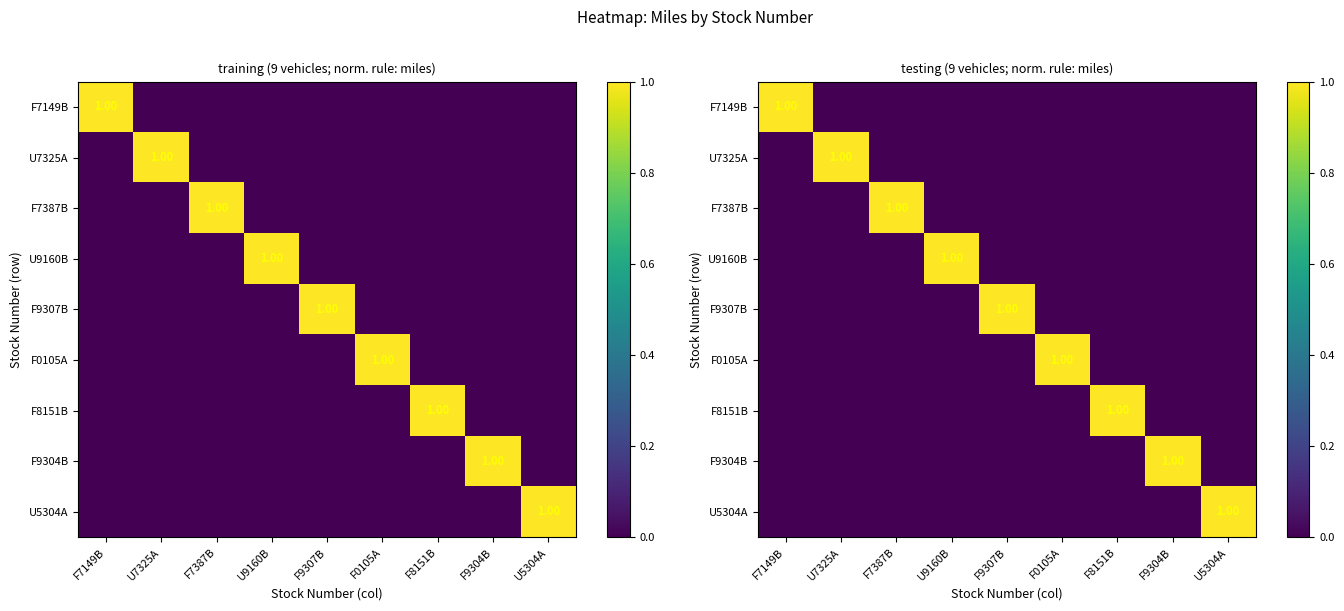

At which category is the sum across all series the highest?

F7149B